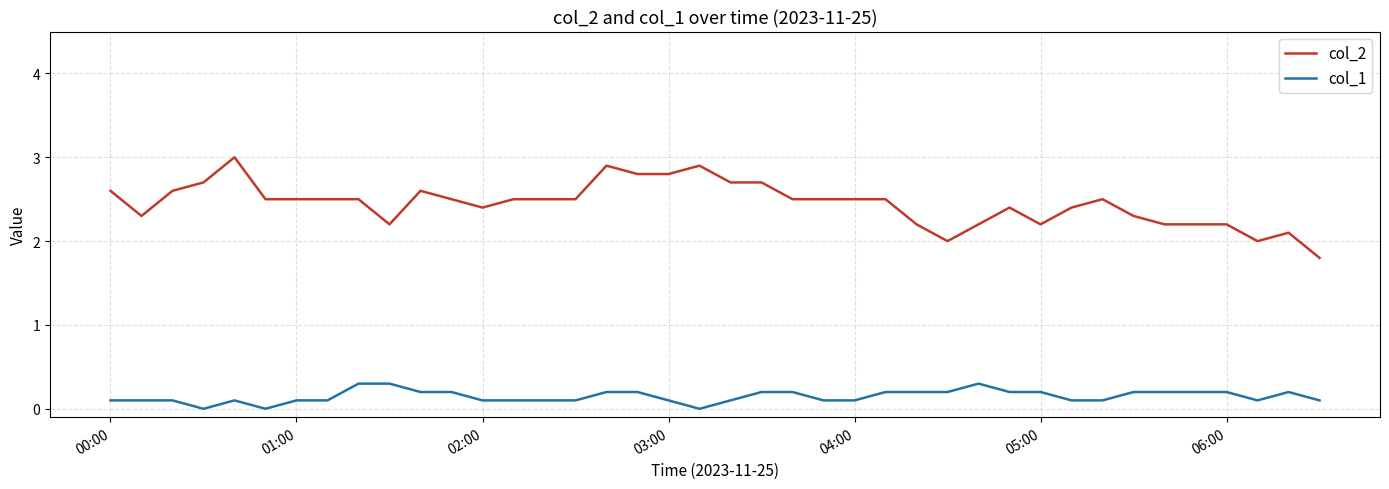

List the series in order of their peak value, highest first.

col_2, col_1